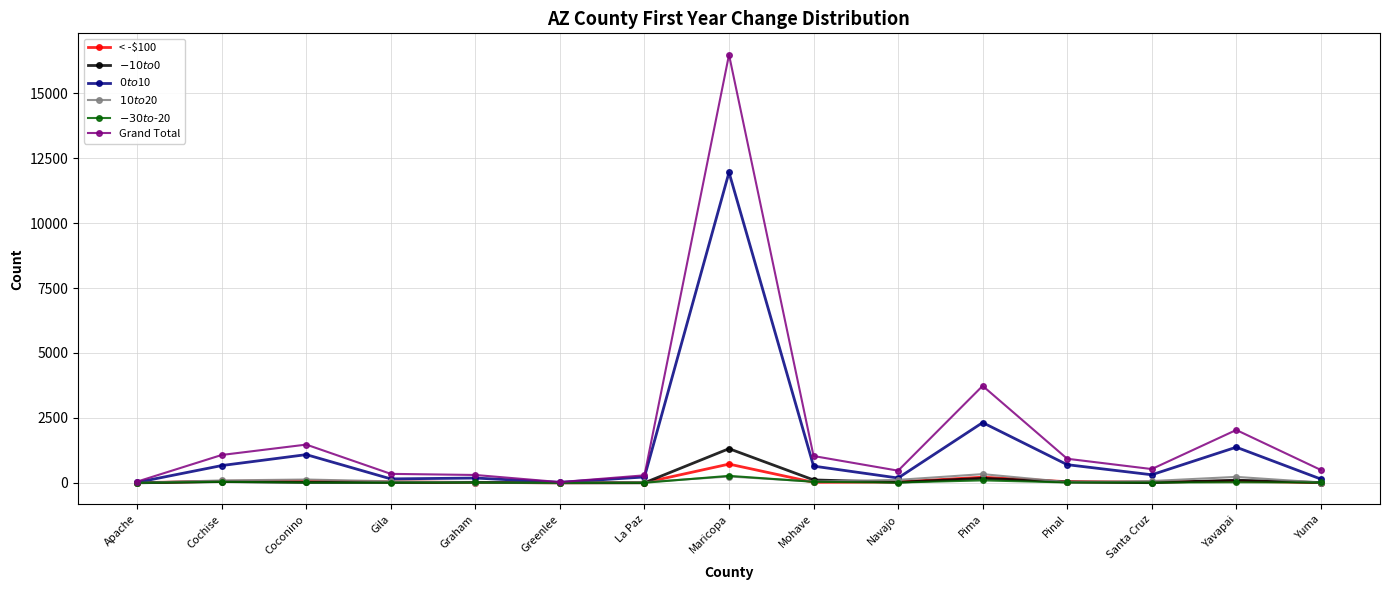

At which category is the sum across all series the highest?

Maricopa